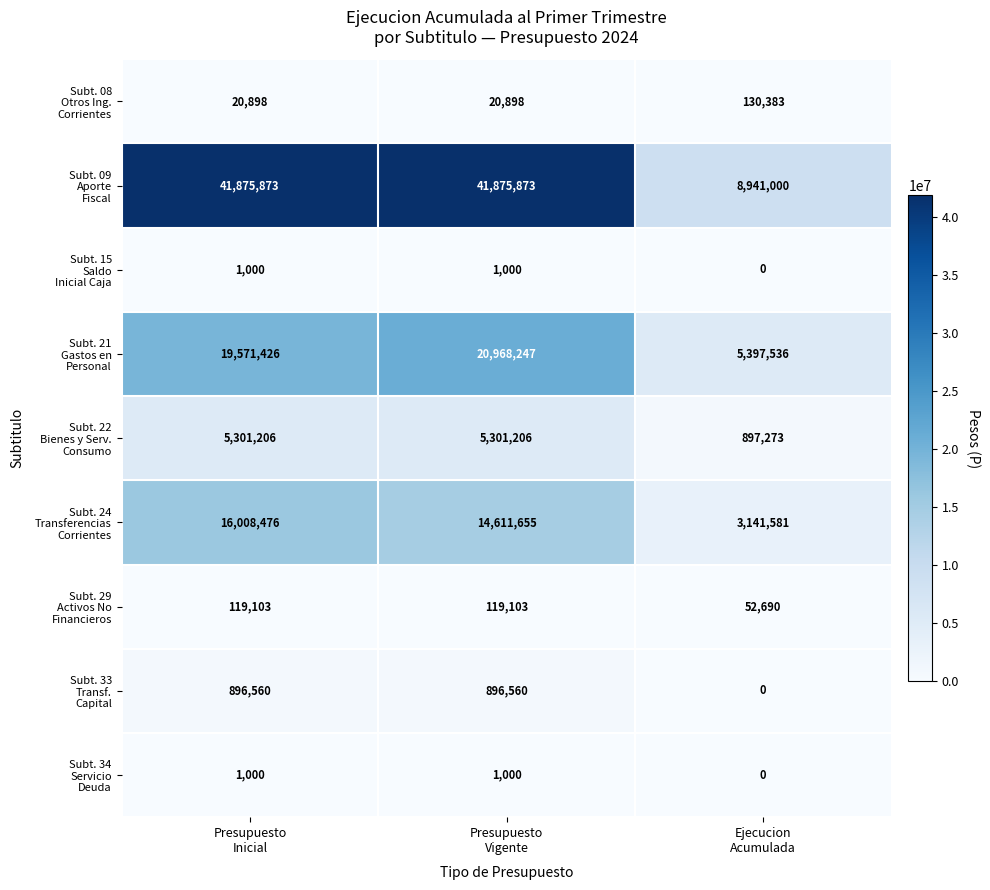

What is the maximum value shown in the chart?

41875873